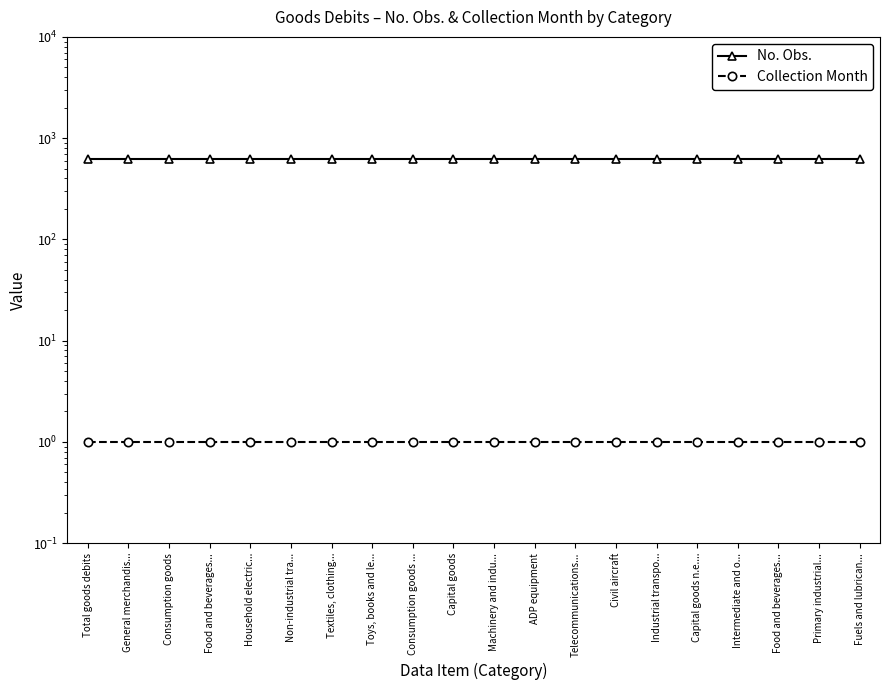

What is the total value across all series at Capital goods n.e....?

622